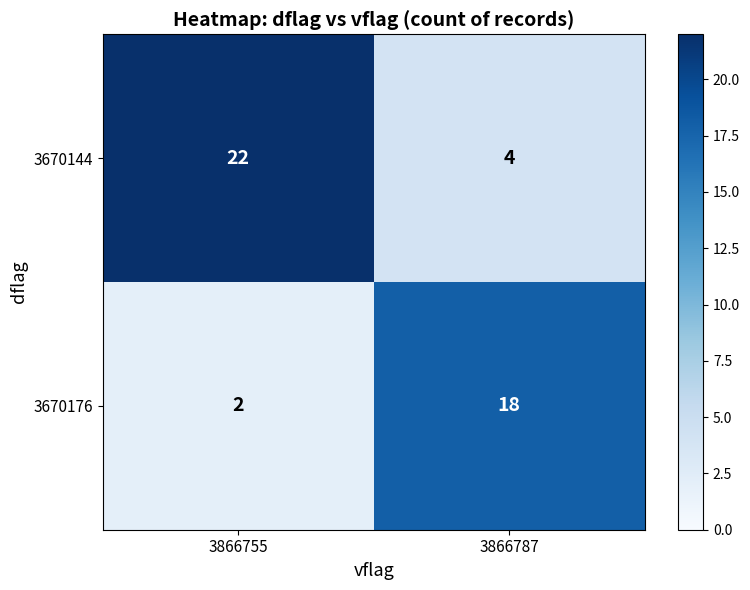

Count the number of data series in this chart.

2